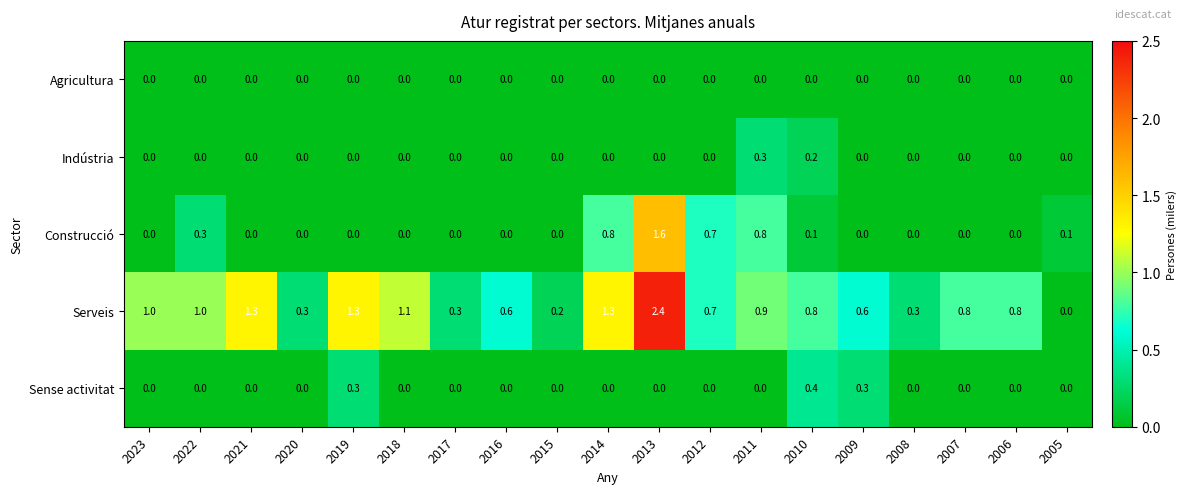

How many distinct data groups are displayed?

5